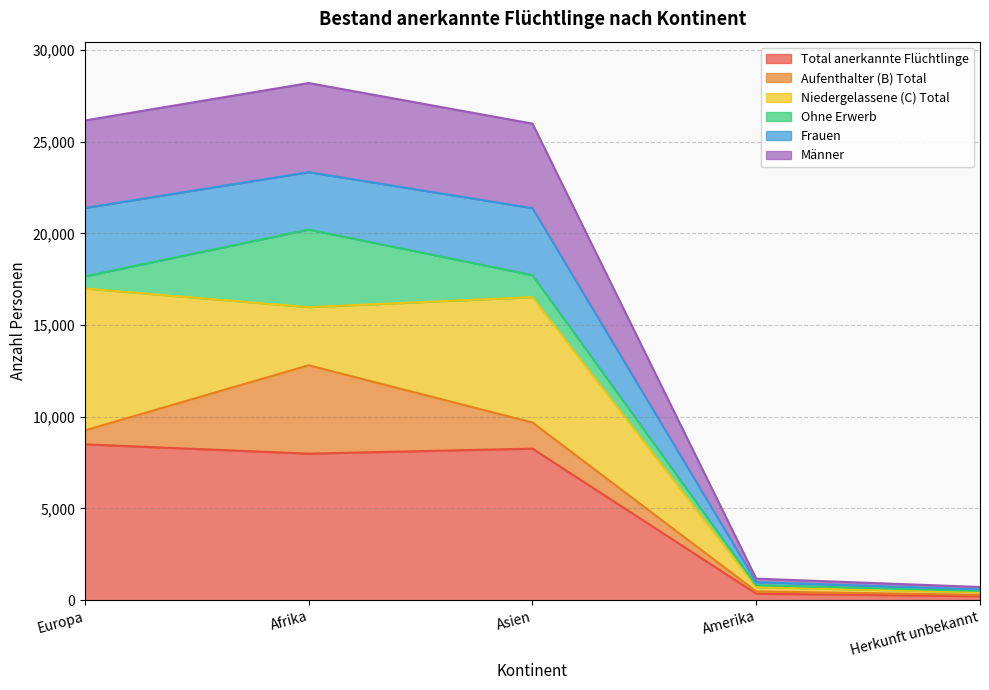

True or false: Total anerkannte Flüchtlinge has a value of 8498 at Europa.

True